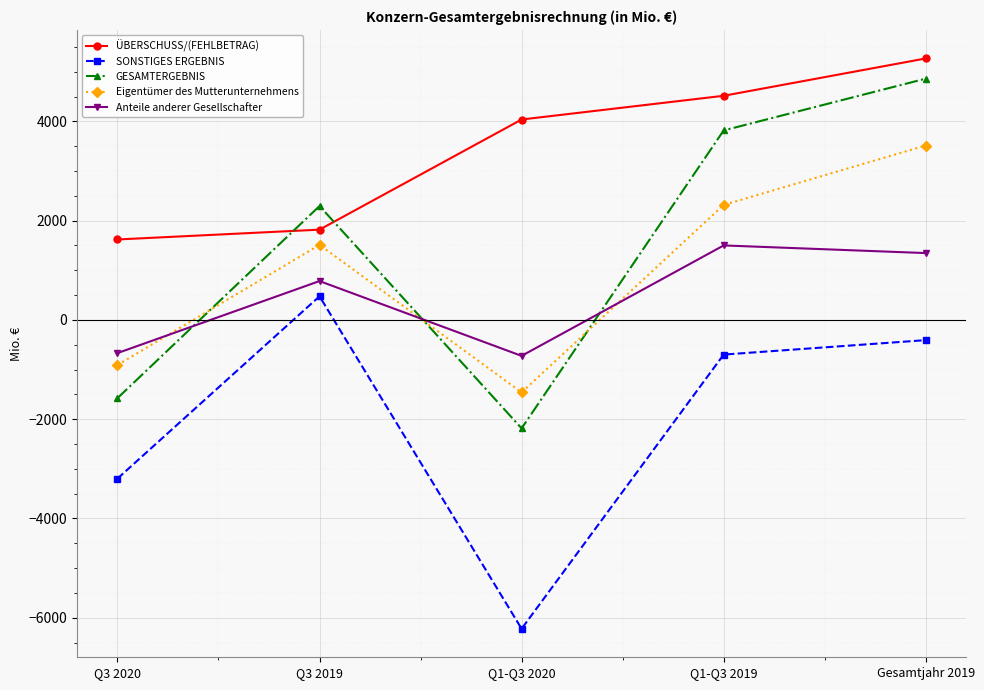

Rank the series at Q1-Q3 2020 from highest to lowest value.

ÜBERSCHUSS/(FEHLBETRAG), Anteile anderer Gesellschafter, Eigentümer des Mutterunternehmens, GESAMTERGEBNIS, SONSTIGES ERGEBNIS